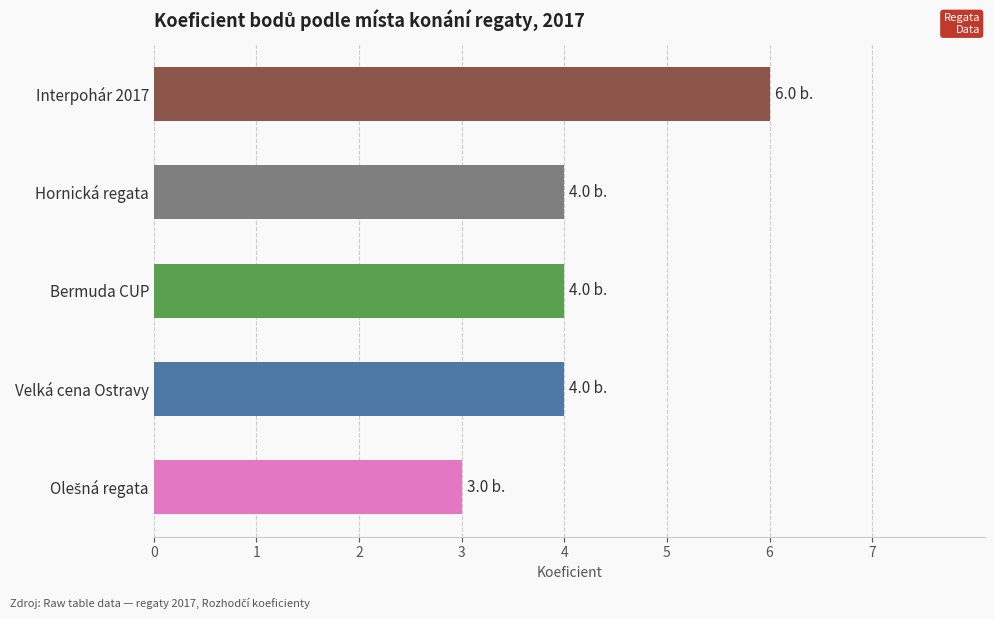

What is the sum of all values?

21